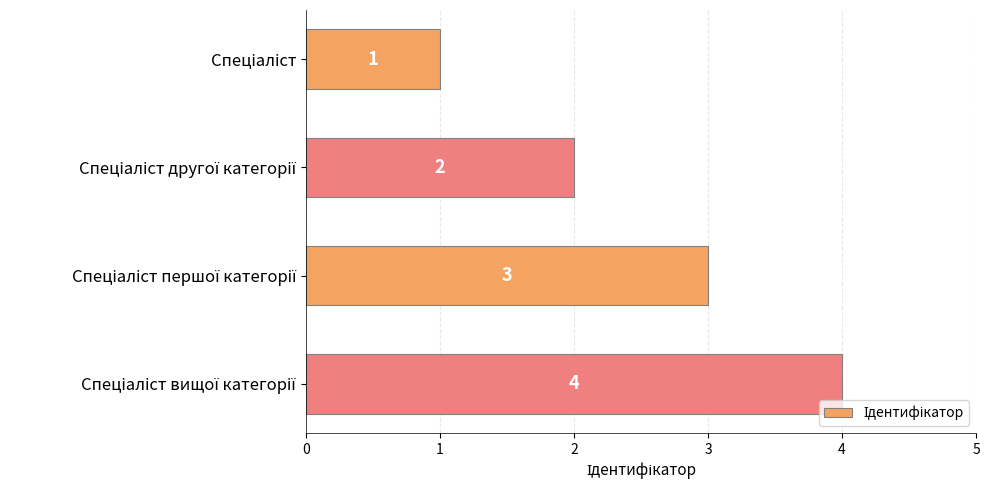

What is the value of the 4th bar from the top?

4